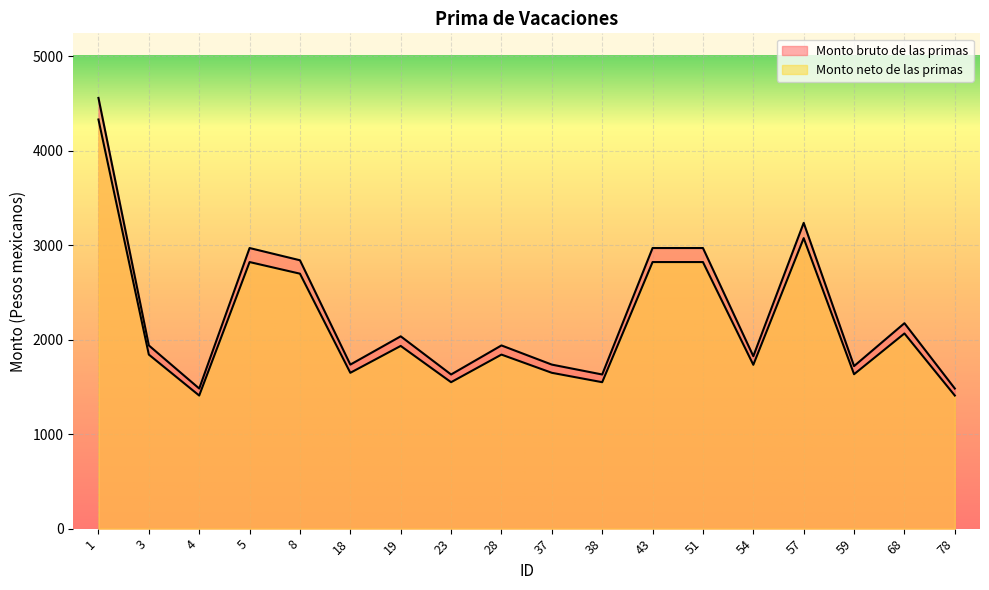

How many data points in Monto bruto de las primas are less than 1939?

8